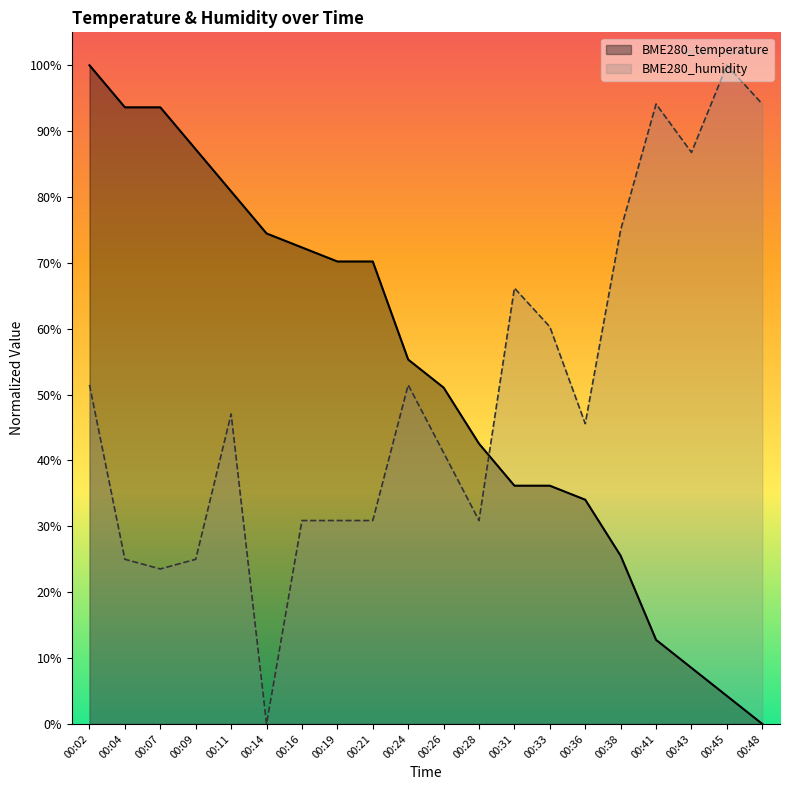

True or false: BME280_temperature has a value of 0.8 at 00:11.

True